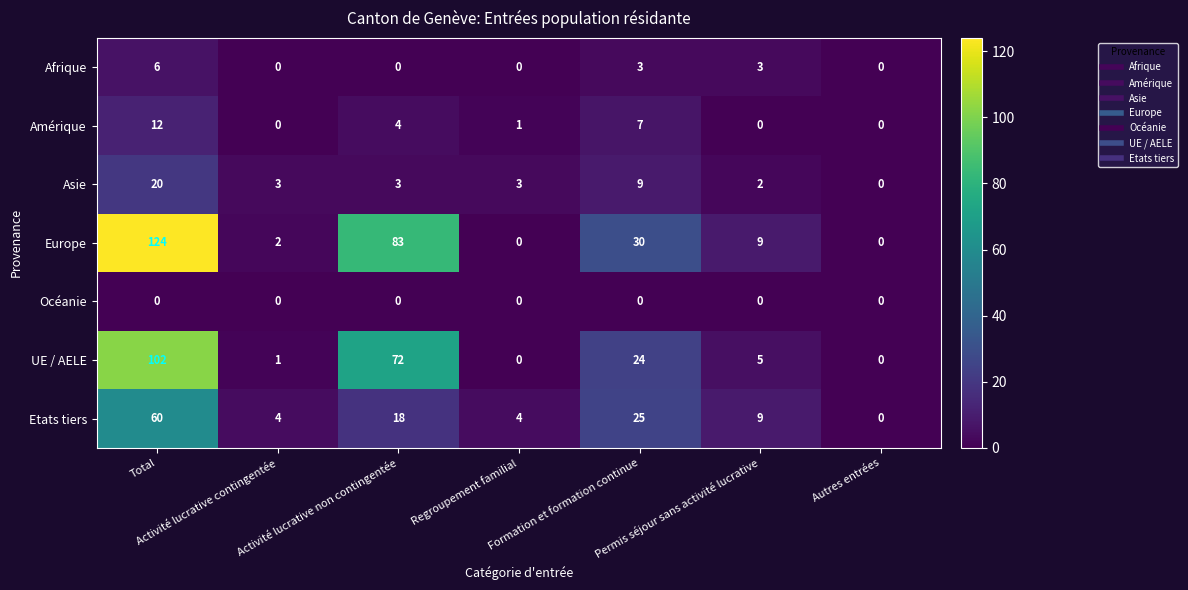

What is the difference between the maximum and minimum values in the Asie series?

20